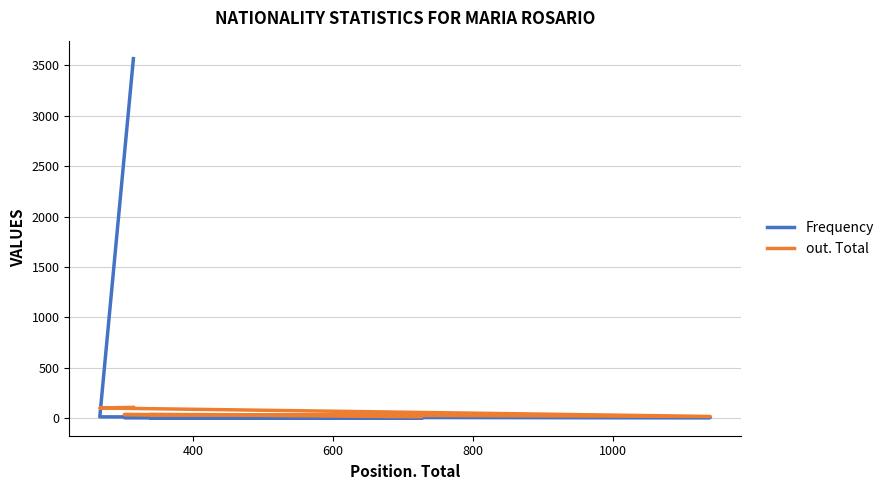

True or false: out. Total has more than 1 points higher than both neighbors.

False